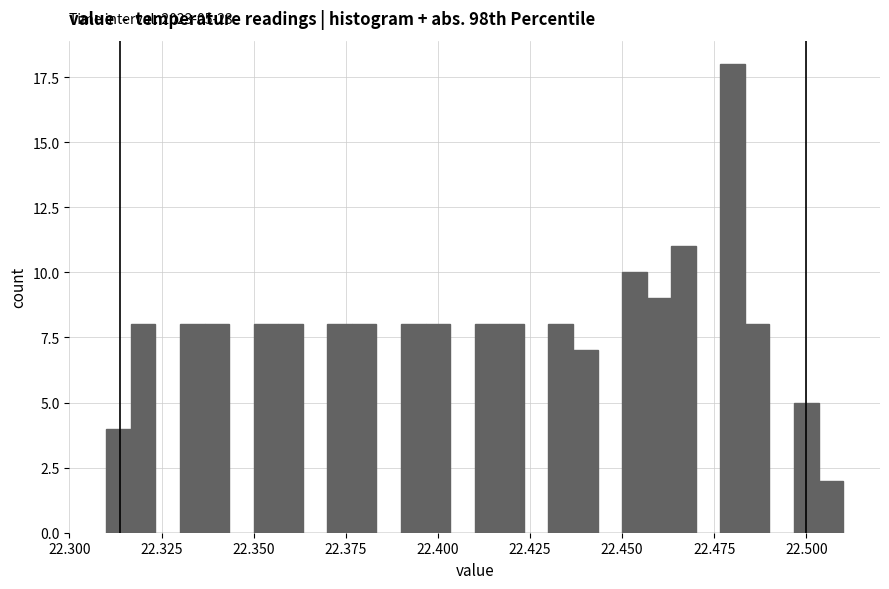

Around what value on the x-axis is the tallest bar? Give the approximate position of its centre, as read against the axis.

22.480